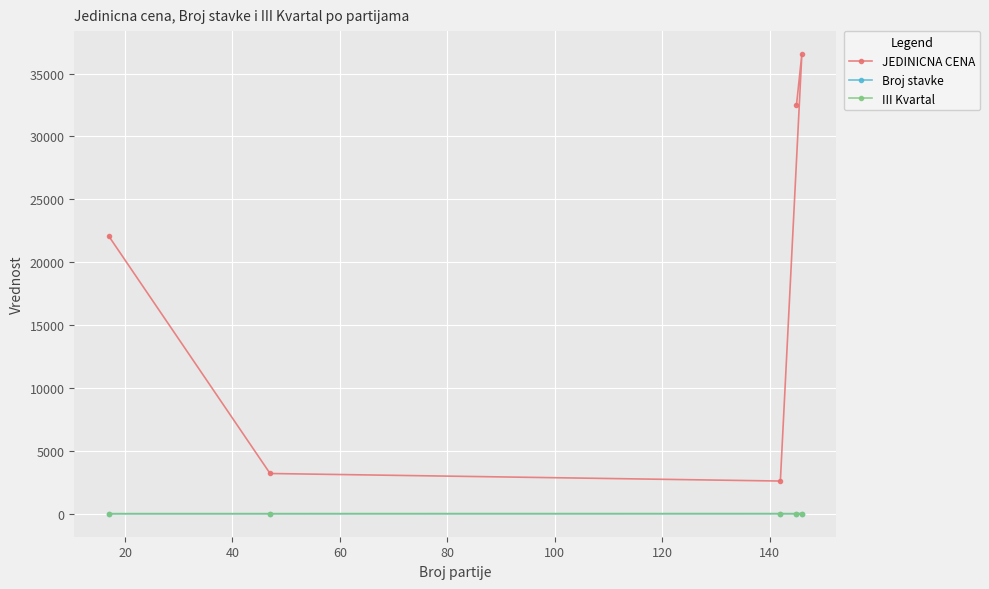

Which series has the largest range (max minus min)?

JEDINICNA CENA